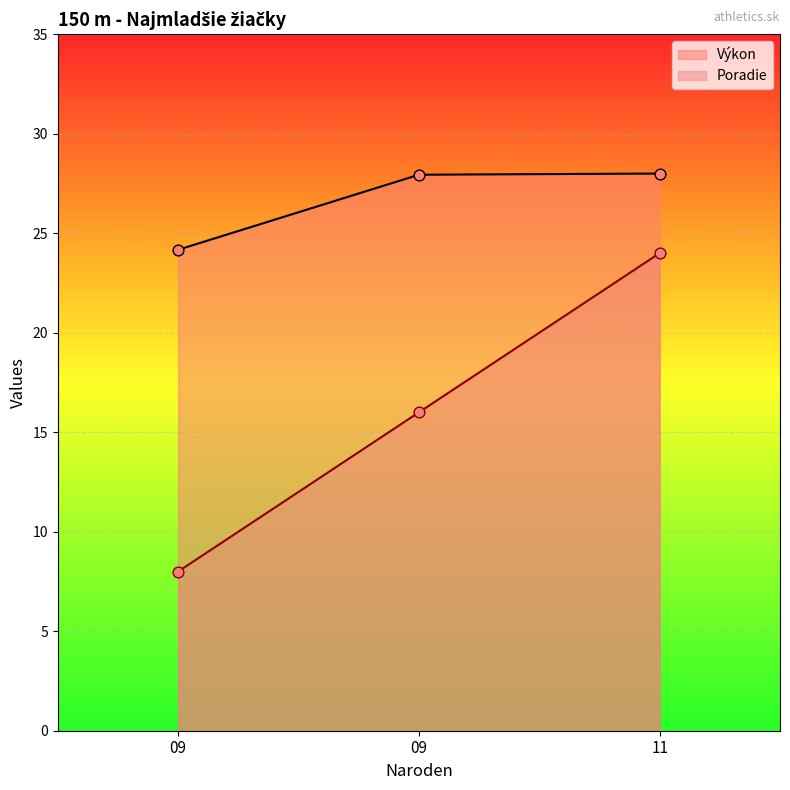

Which series has the largest total across all categories?

Výkon